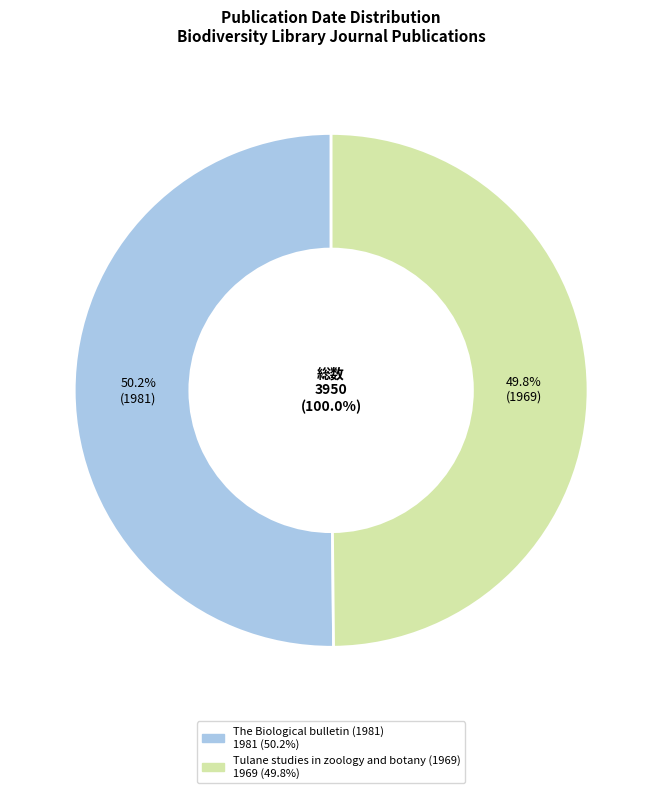

Which category has the smallest portion of the pie?

Tulane studies in zoology and botany (1969)